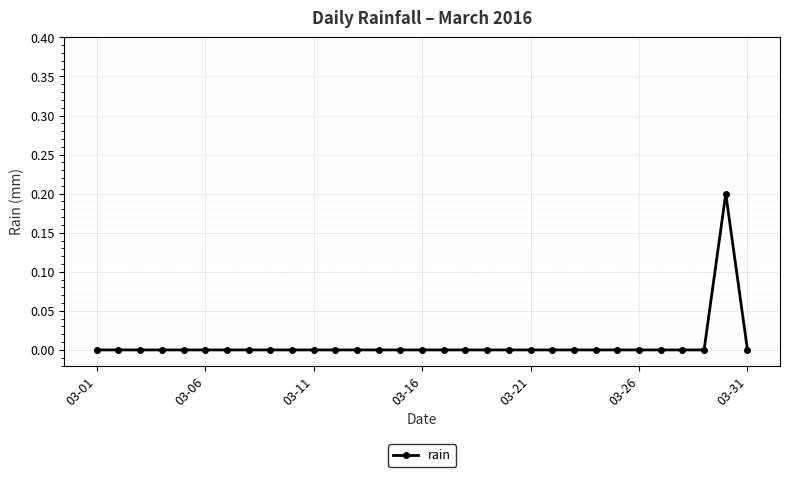

Count the number of data series in this chart.

1